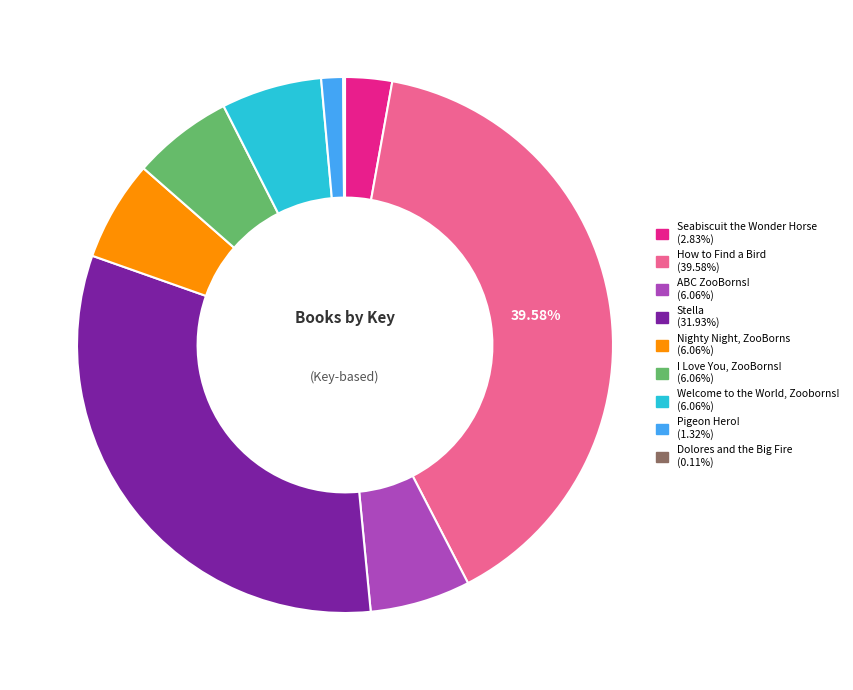

To the nearest percent, what portion does Pigeon Hero! represent?

1%